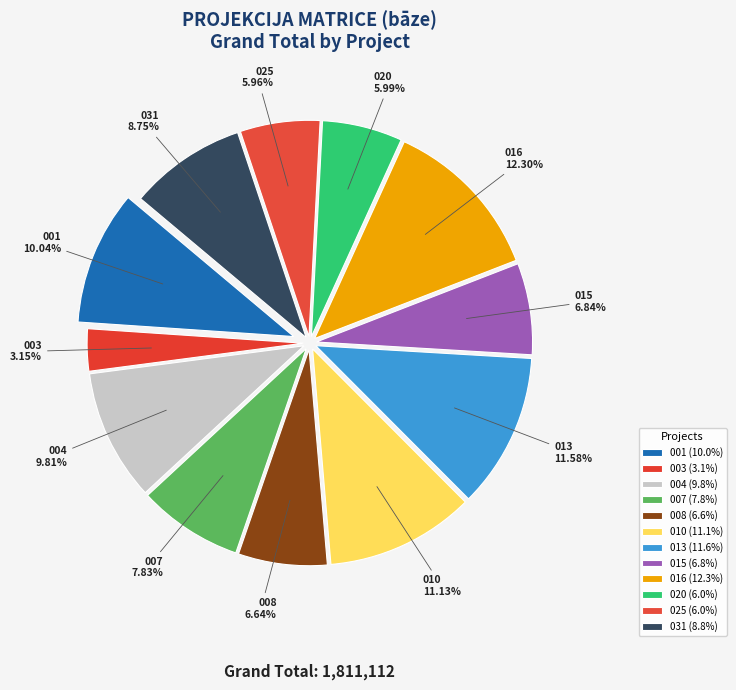

Do 004 and 013 together represent more than half of the pie?

No